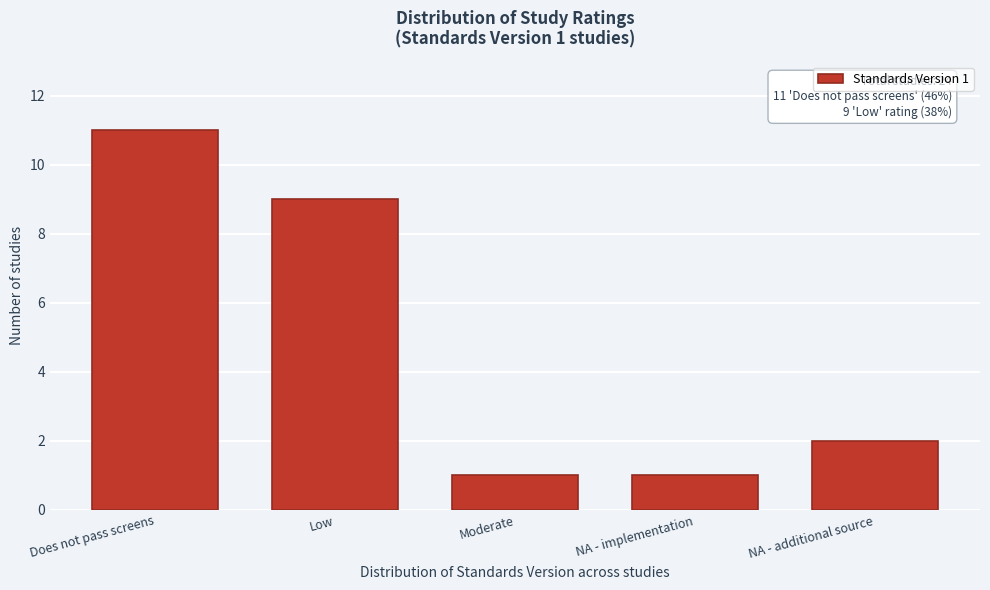

Reading left to right, list all the values displayed in this chart.

Does not pass screens=11	Low=9	Moderate=1	NA - implementation=1	NA - additional source=2